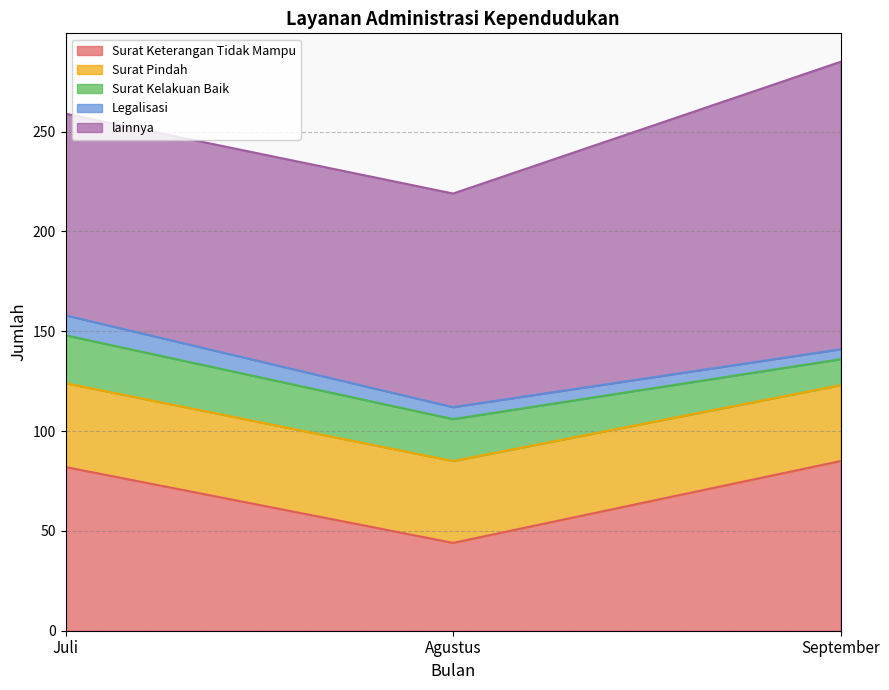

What is the label of the 1st point from the left?

Juli